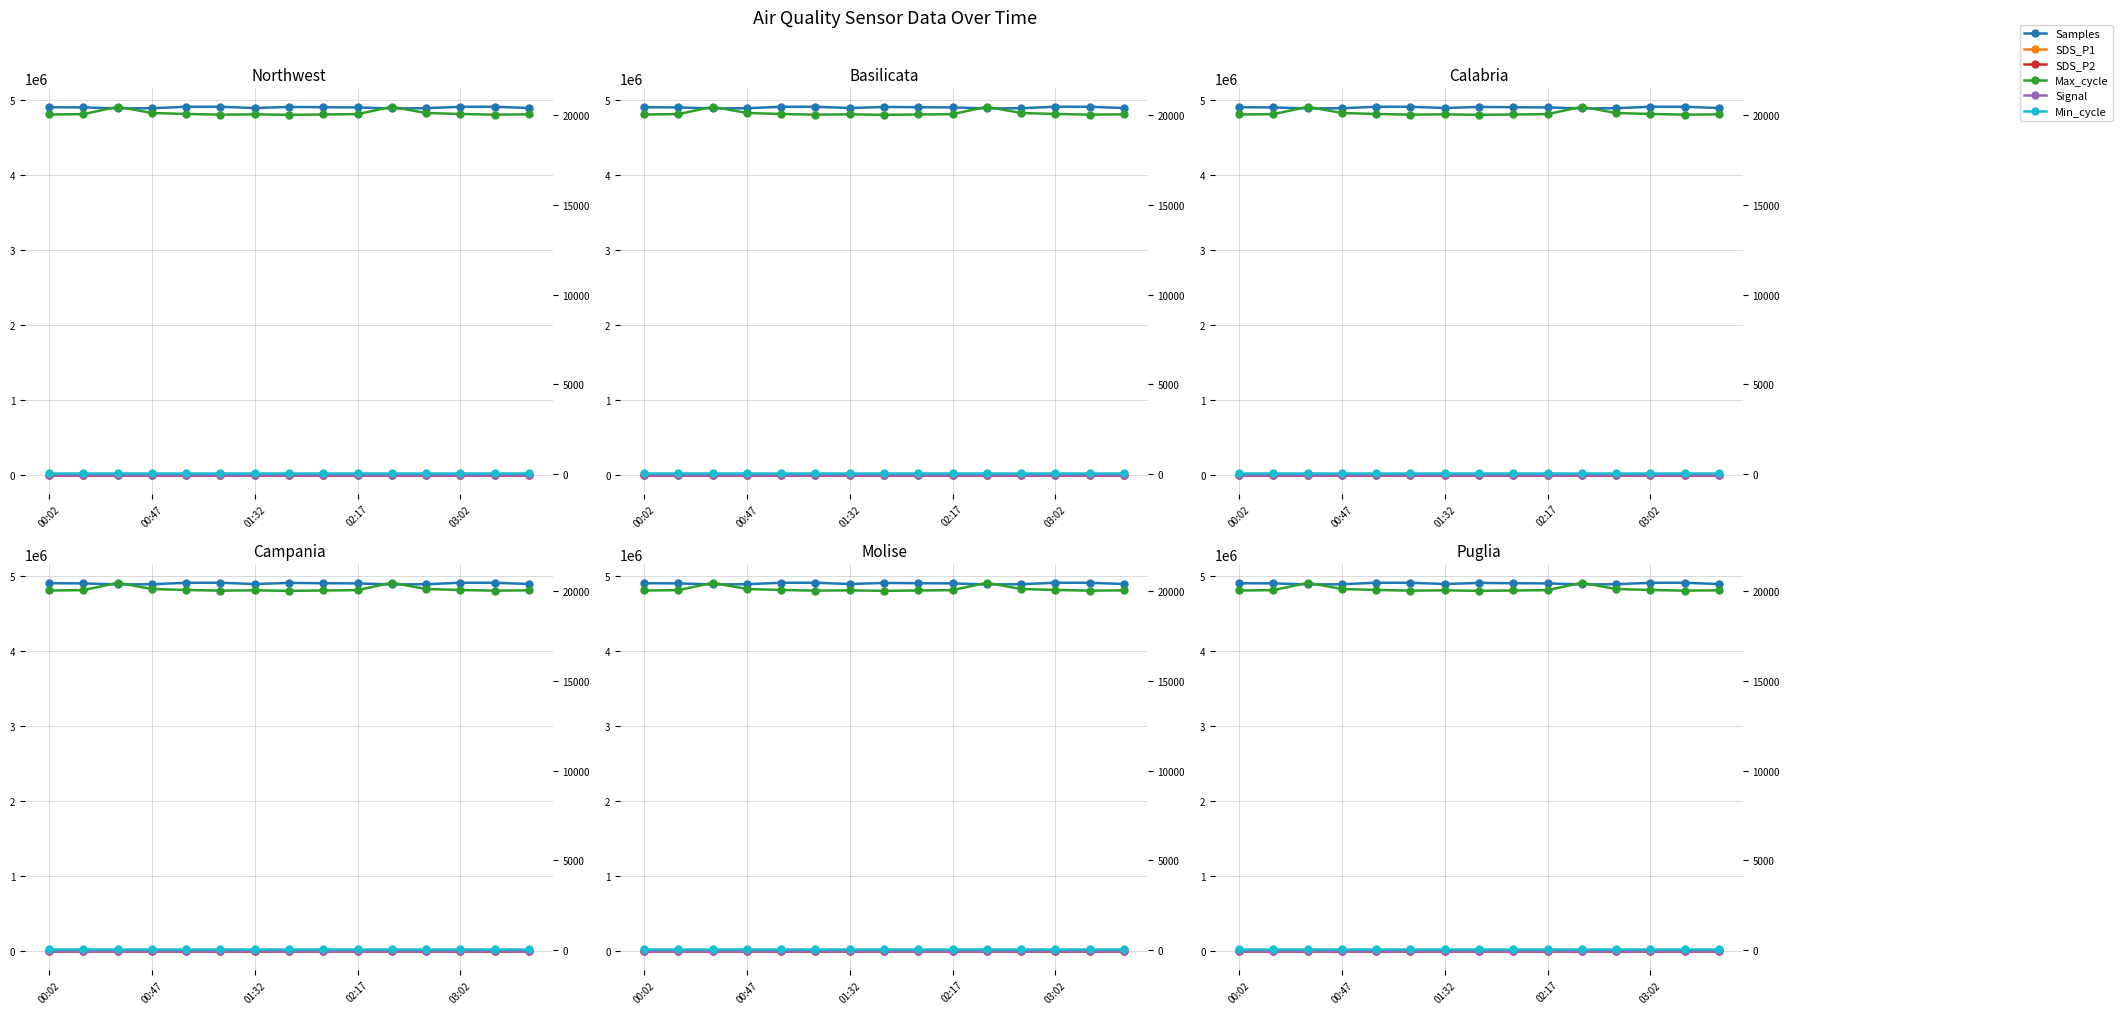

Is it true that Min_cycle equals 38.9 at 5?

False